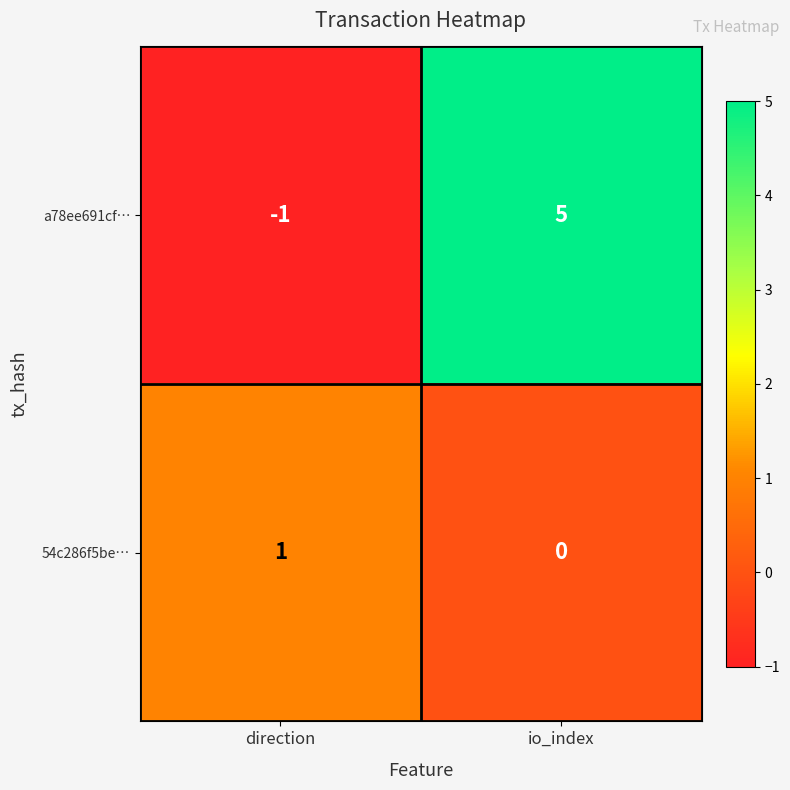

At which category is the sum across all series the highest?

io_index